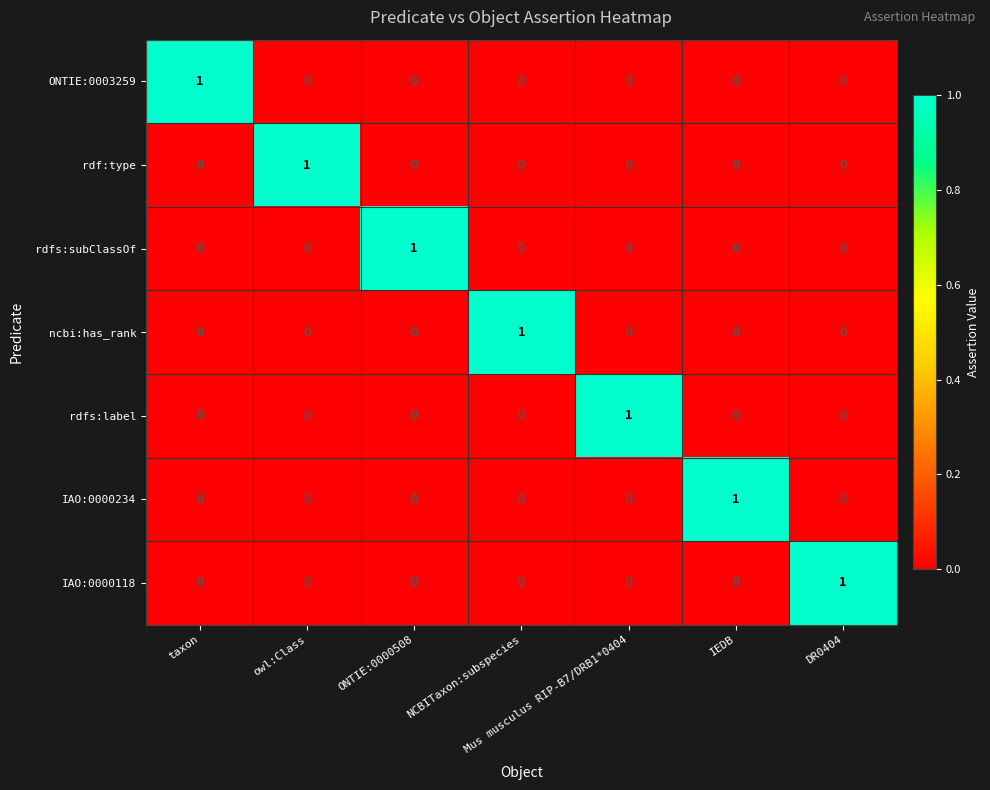

At how many categories does at least one series exceed 0?

7